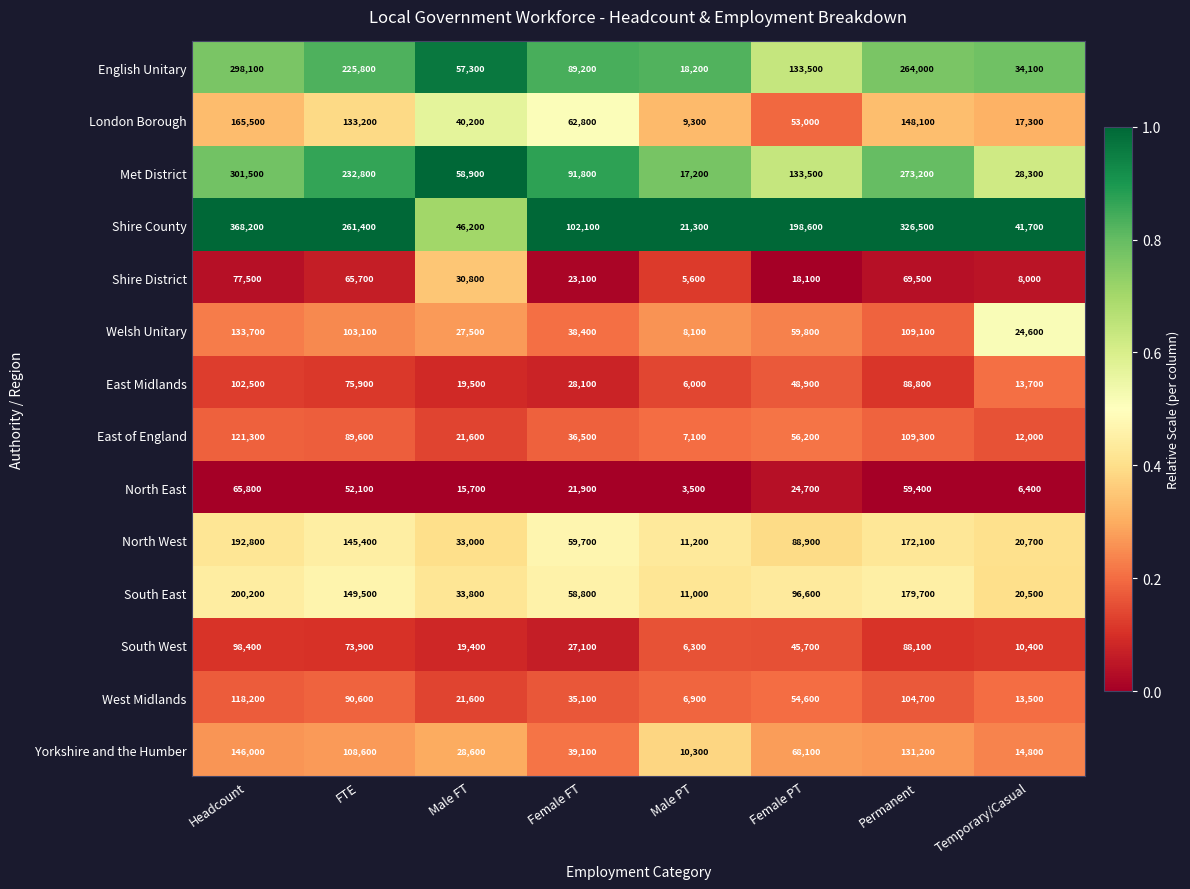

How many data points in North East are less than 24700?

4